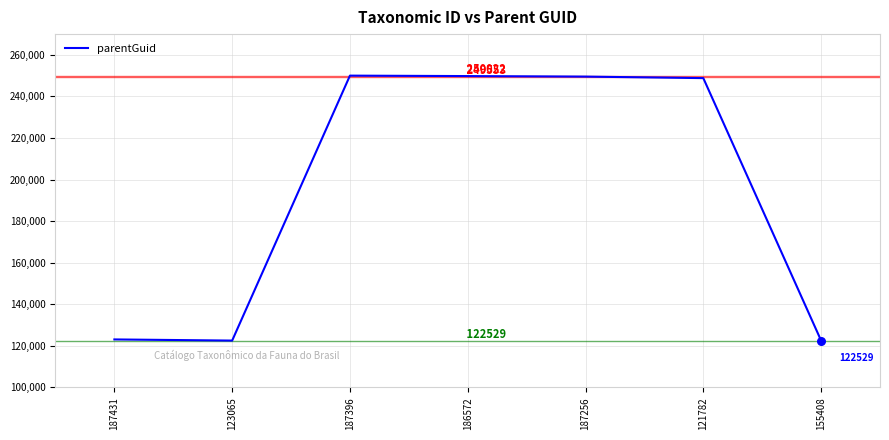

Which has a higher value, 187256 or 123065?

187256